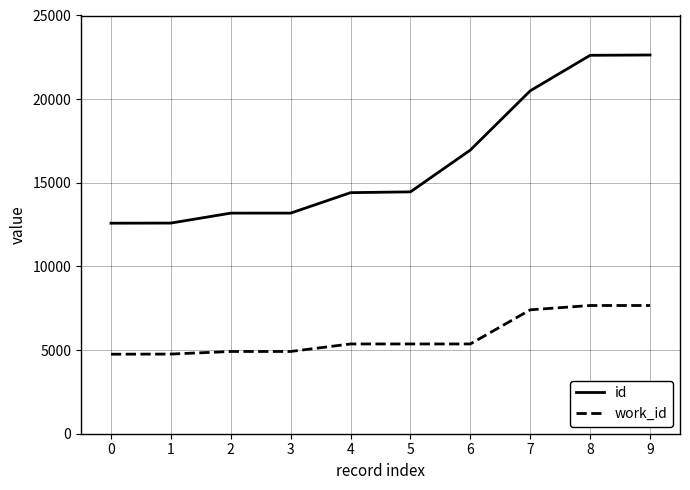

What is the minimum value shown in the chart?

4754